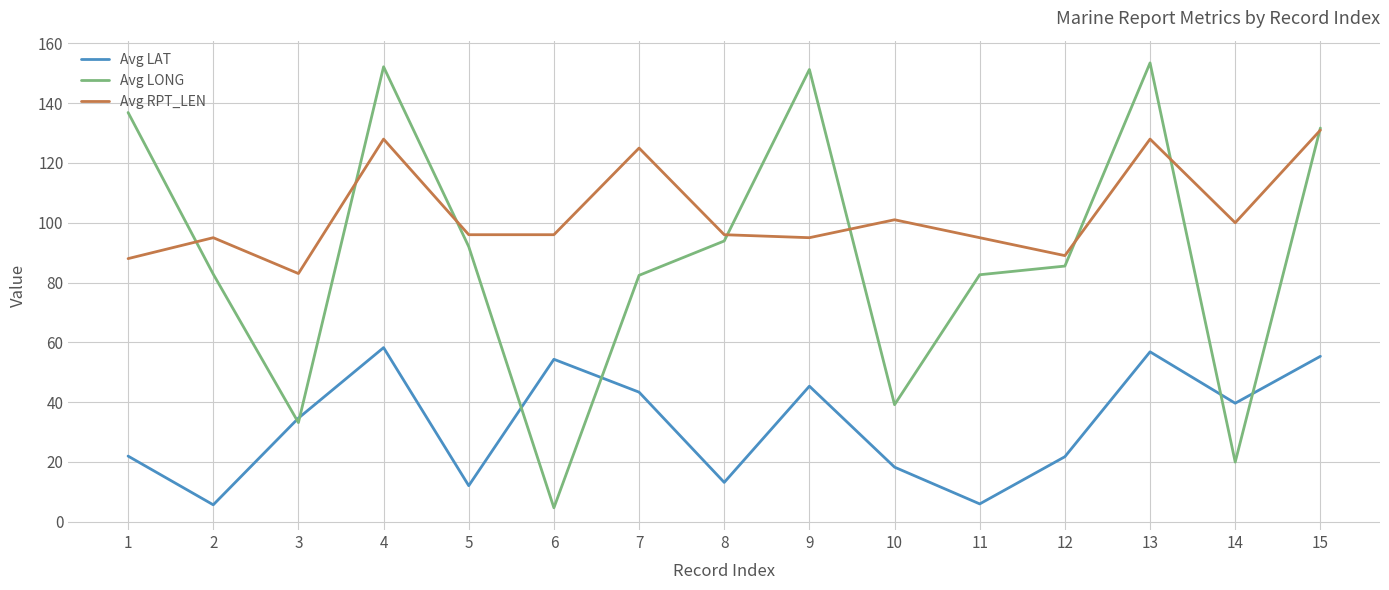

What is the minimum value shown in the chart?

4.6